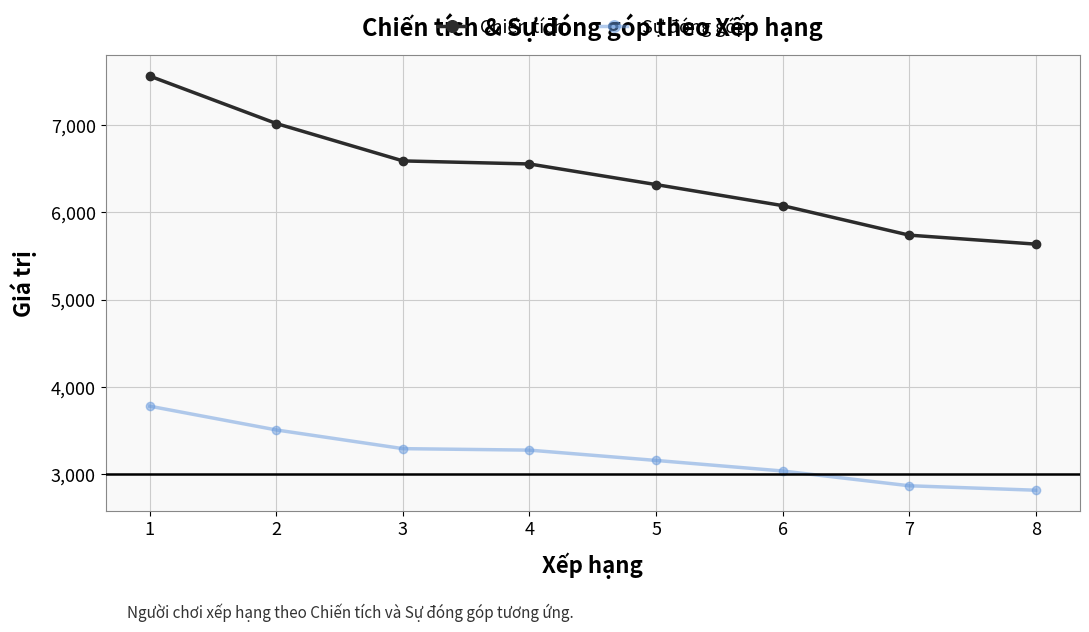

Which series has the widest spread of values?

Chiến tích